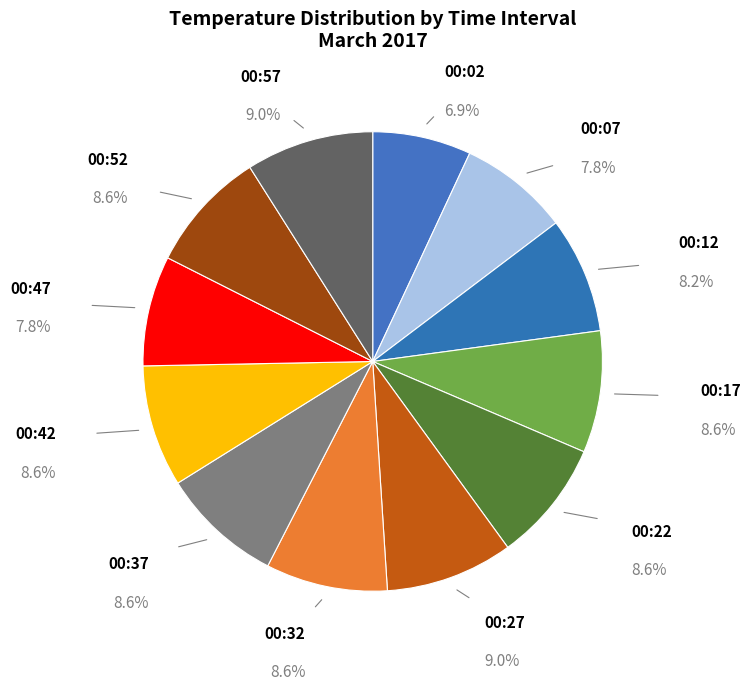

Combined, do 00:37 and 00:22 account for over 50%?

No